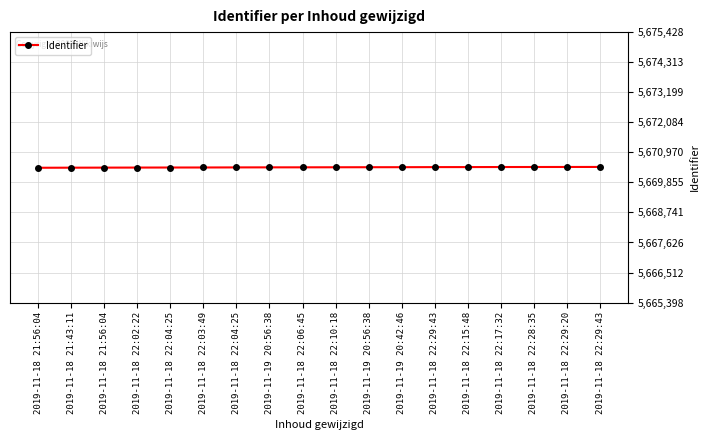

How many data points does each series have?

18